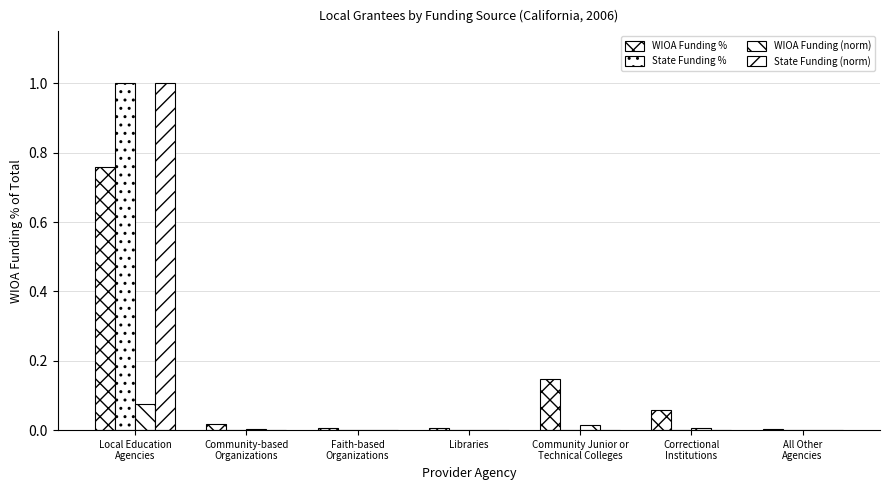

What is the average value of the WIOA Funding % series?

0.1